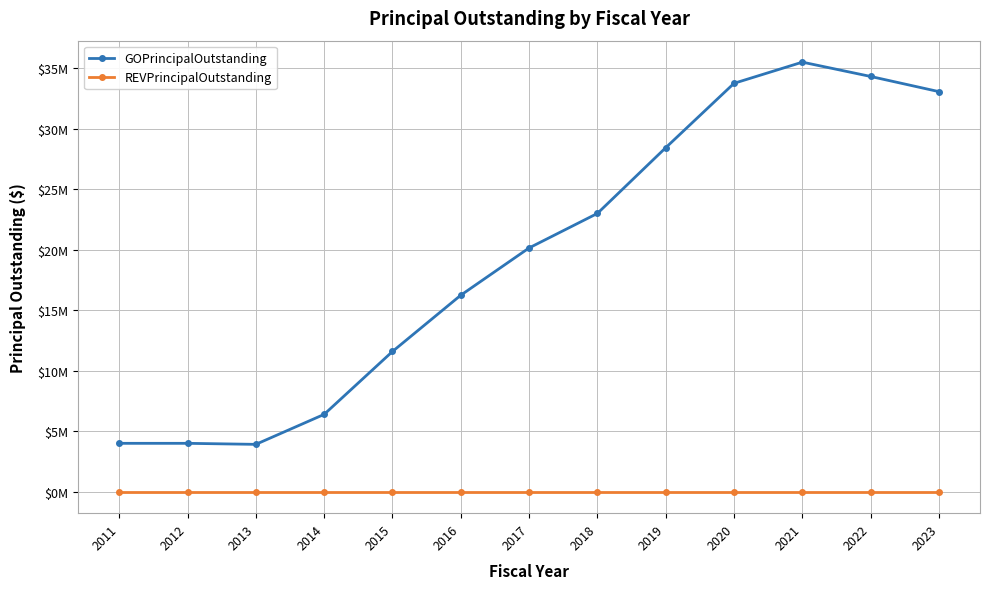

True or false: REVPrincipalOutstanding has a value of 0 at 2017.

True